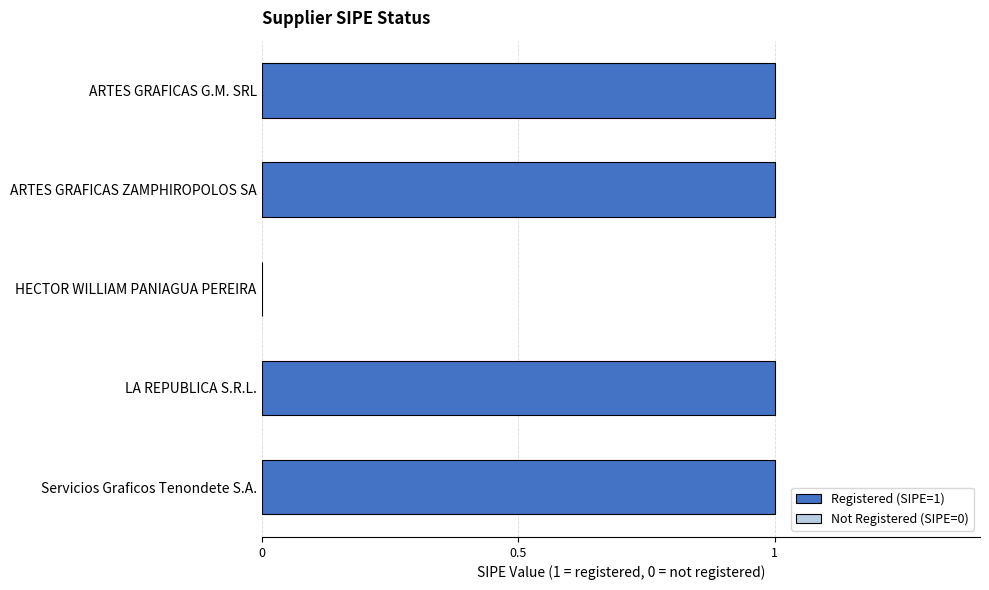

What is the change in value from ARTES GRAFICAS ZAMPHIROPOLOS SA to HECTOR WILLIAM PANIAGUA PEREIRA?

-1